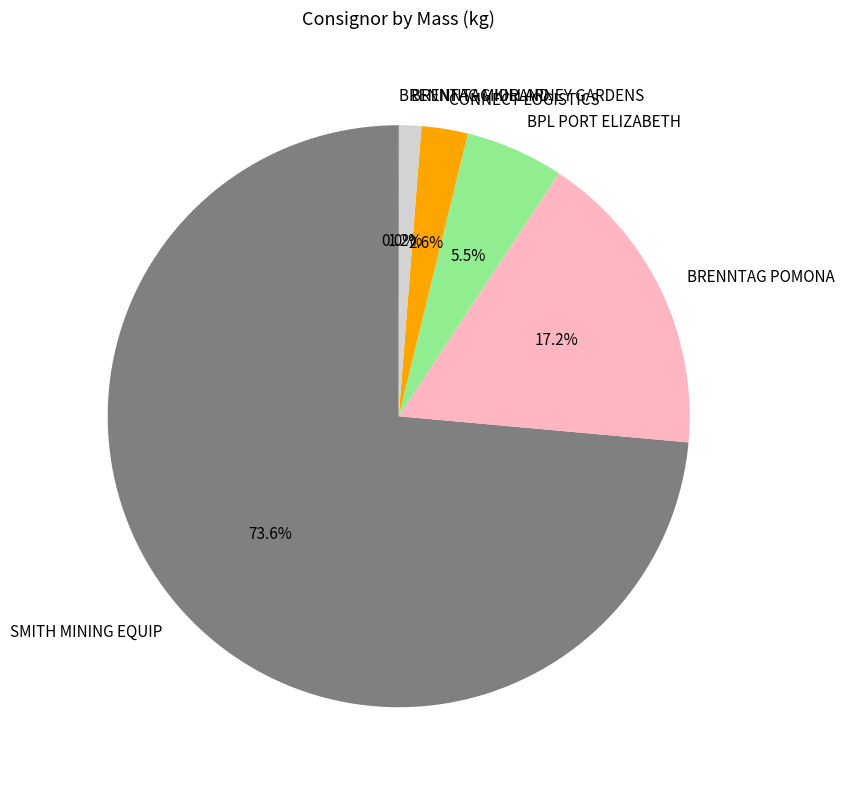

Is there any slice that represents more than half of the pie?

Yes